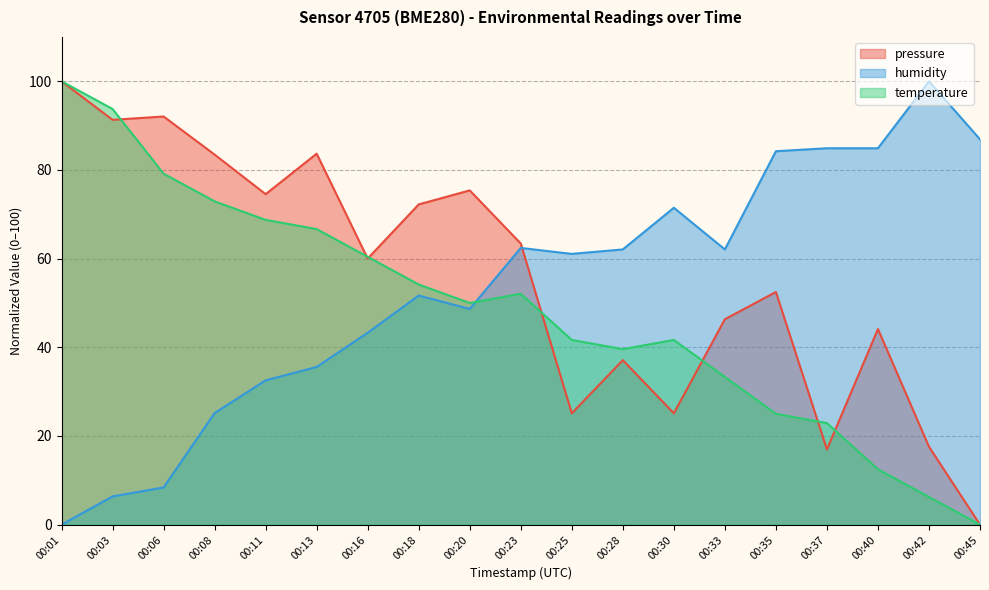

Rank the series at 00:28 from lowest to highest value.

pressure, temperature, humidity